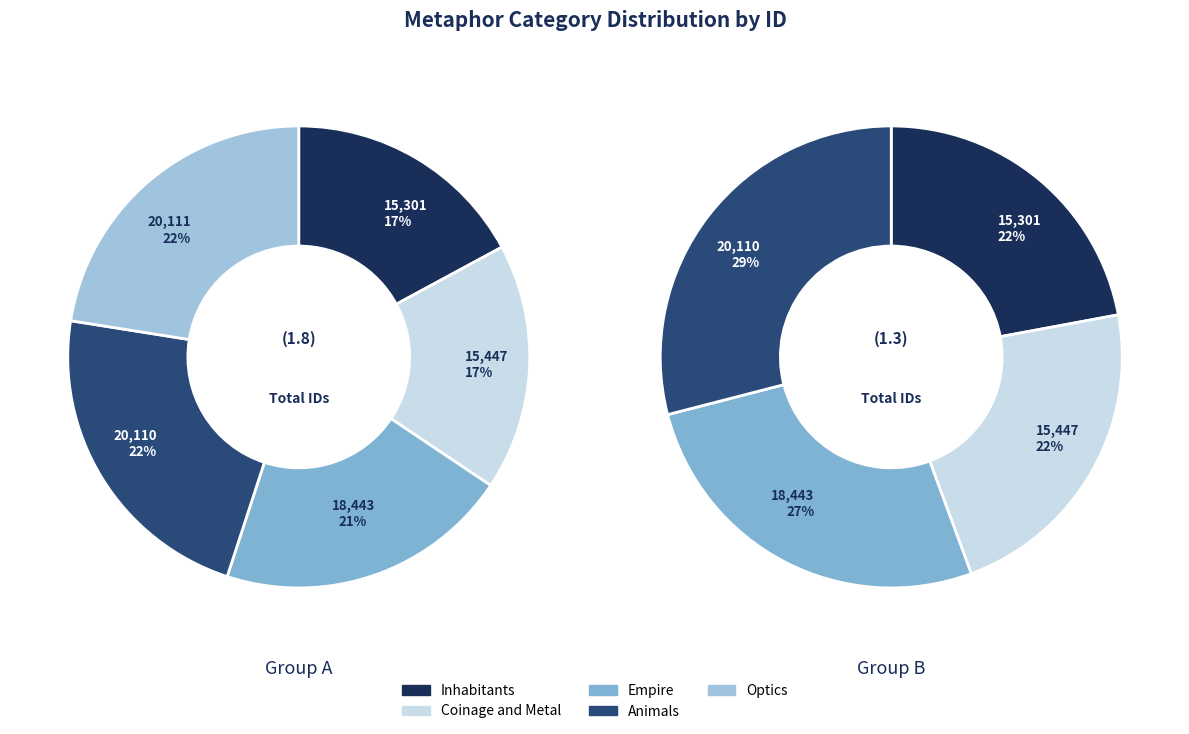

What is the smallest slice in the pie chart?

Inhabitants